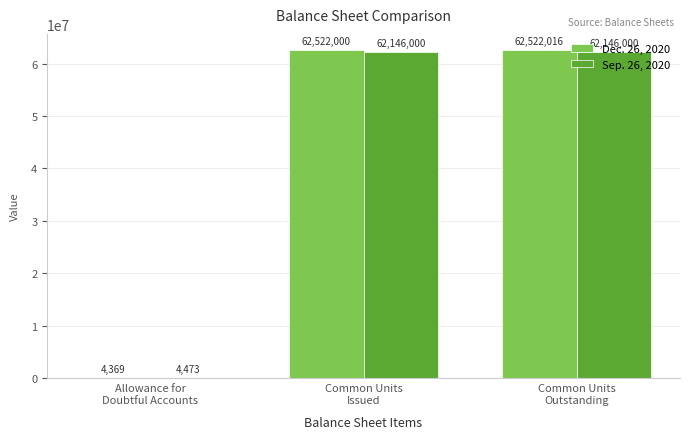

Read the Sep. 26, 2020 value at Allowance for
Doubtful Accounts, to the nearest 100.

4500